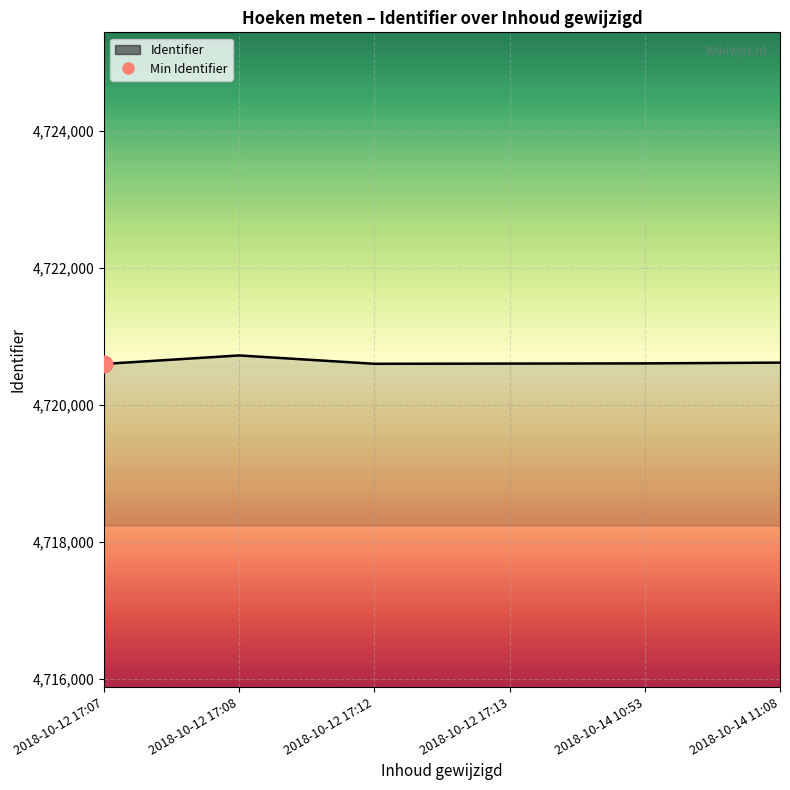

List the labels in order of value, smallest first.

2018-10-12 17:07, 2018-10-12 17:12, 2018-10-12 17:13, 2018-10-14 10:53, 2018-10-14 11:08, 2018-10-12 17:08